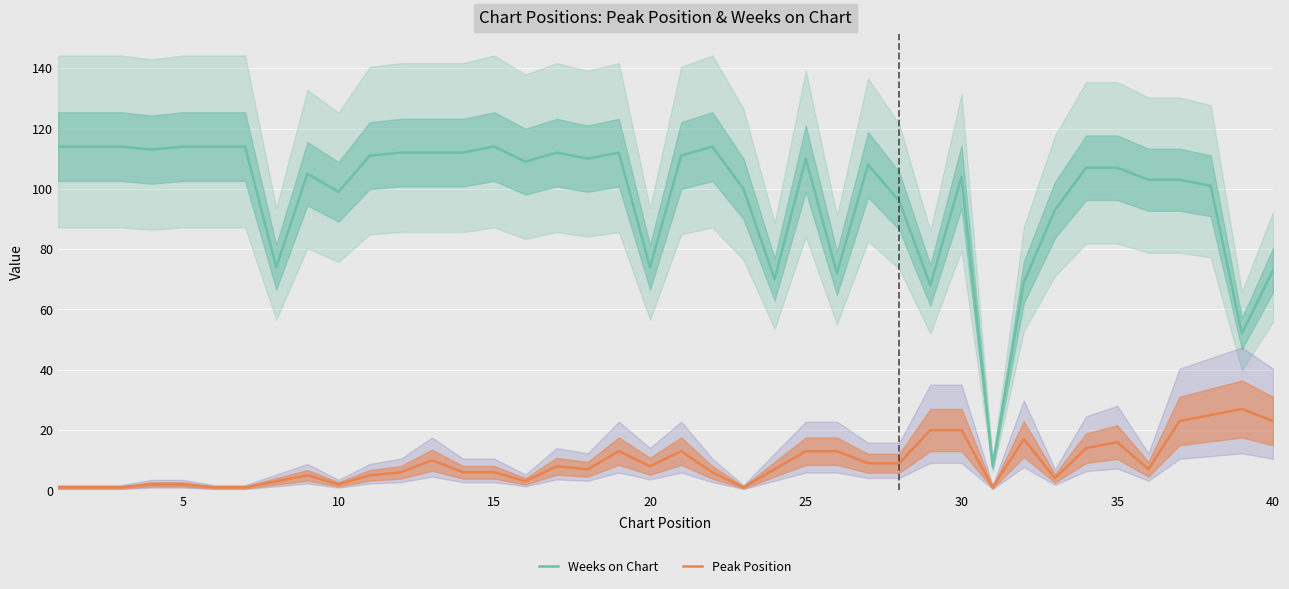

What are all the series names shown in the legend?

Weeks on Chart, Peak Position